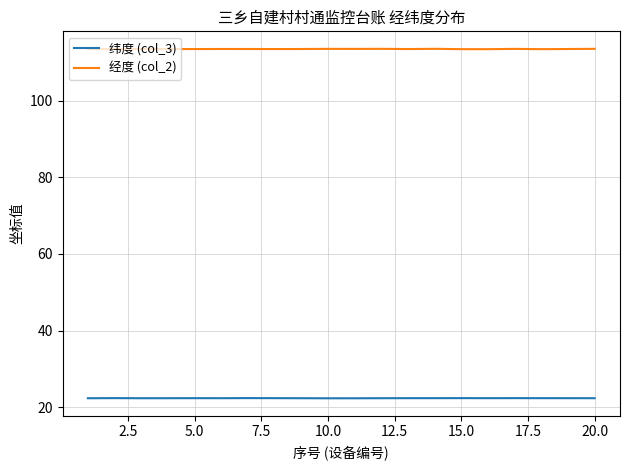

List the series in order of their overall mean, highest first.

经度 (col_2), 纬度 (col_3)